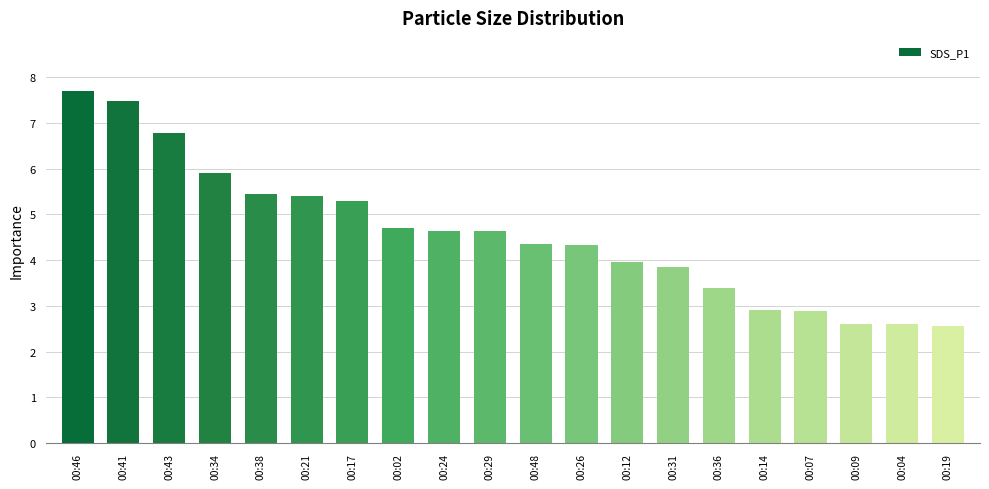

What is the average value?

4.6